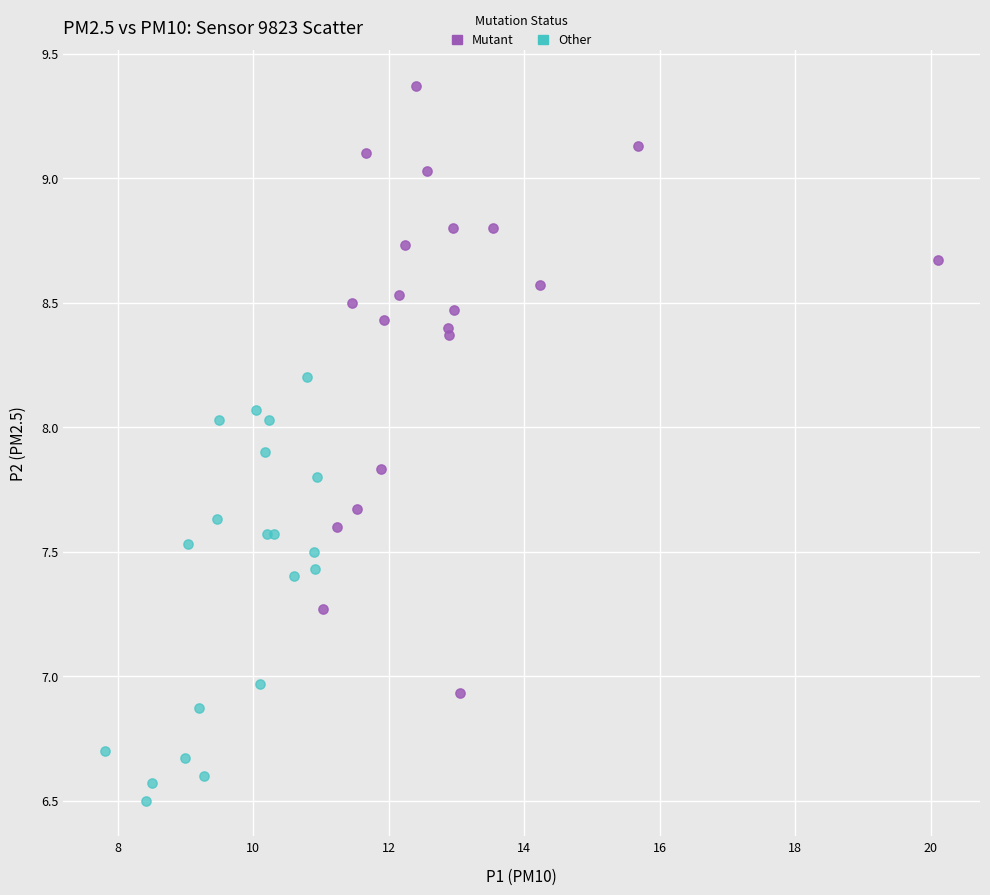

Which series contains the highest Y value?

Mutant